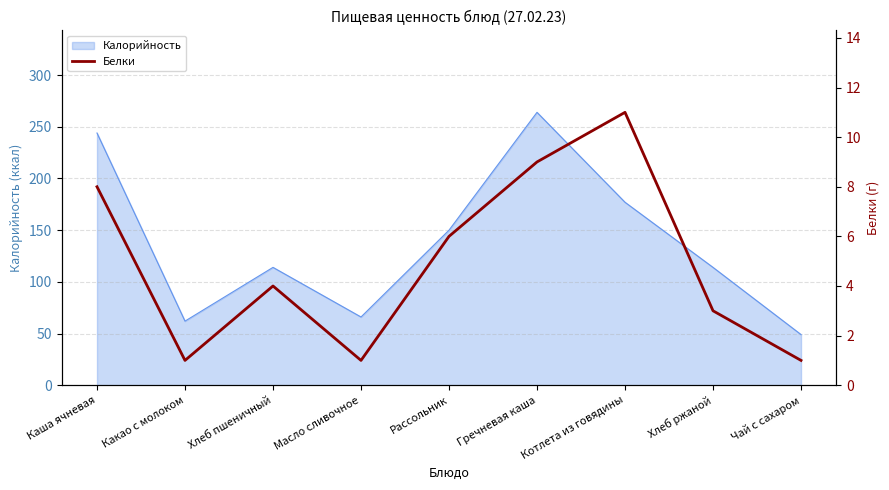

What is the approximate value of Калорийность at Рассольник?

150